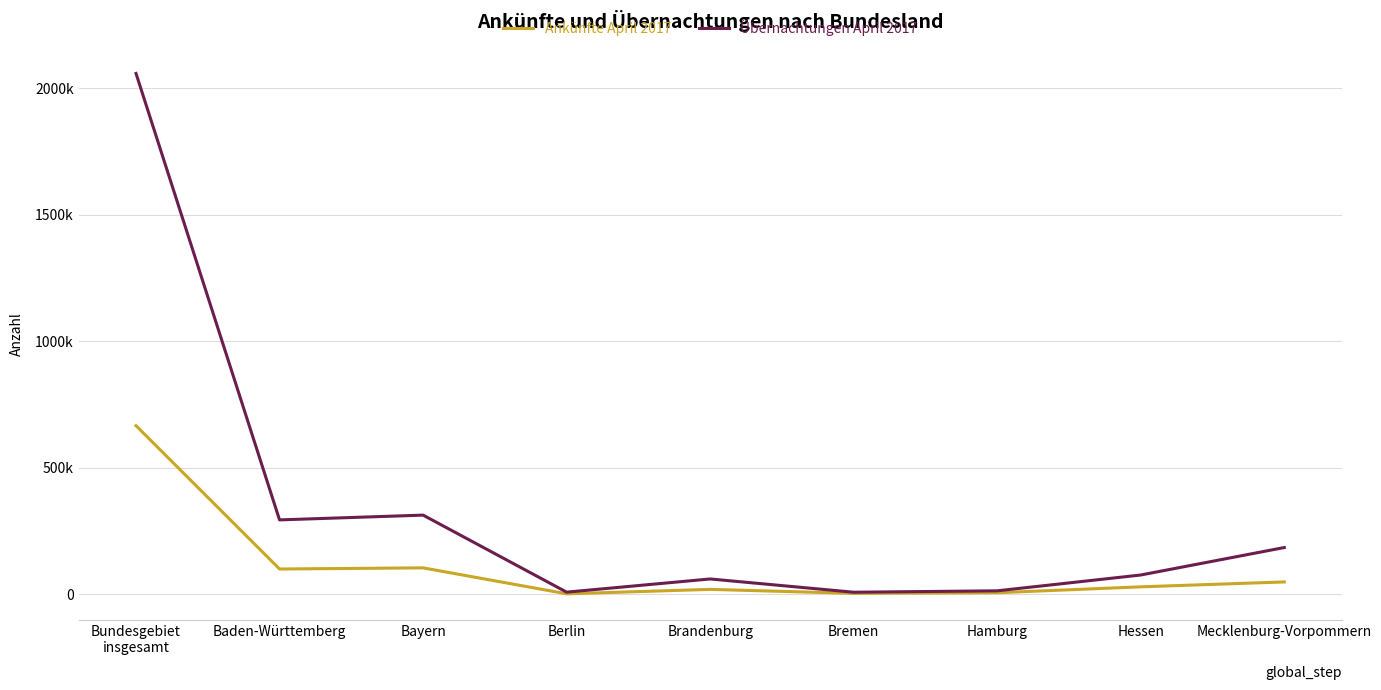

What are all the series names shown in the legend?

Ankünfte April 2017, Übernachtungen April 2017